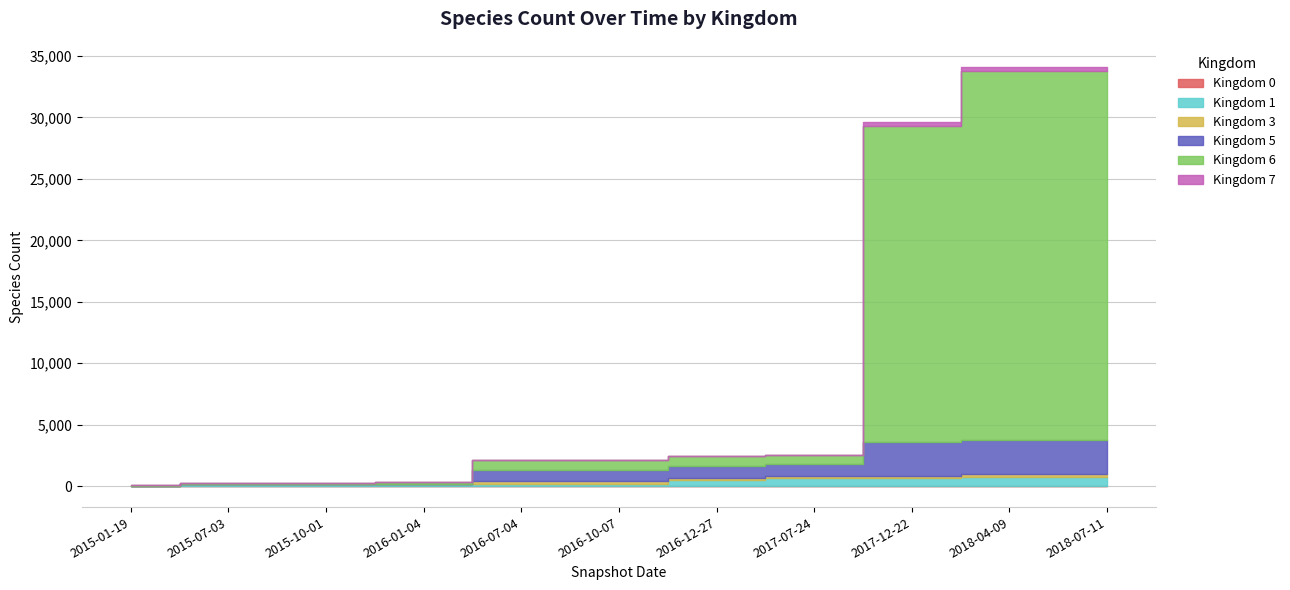

At which category does the chart reach its peak across all series?

2018-04-09